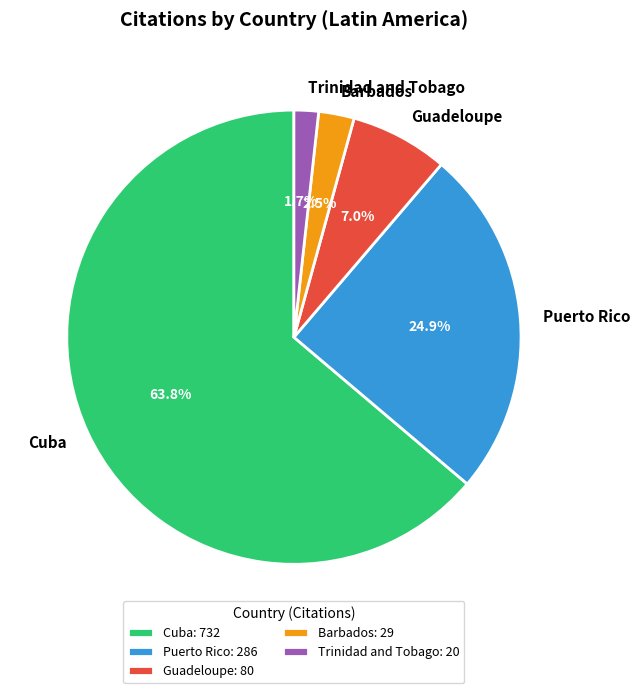

How much of the chart is everything except Trinidad and Tobago?

98.3%